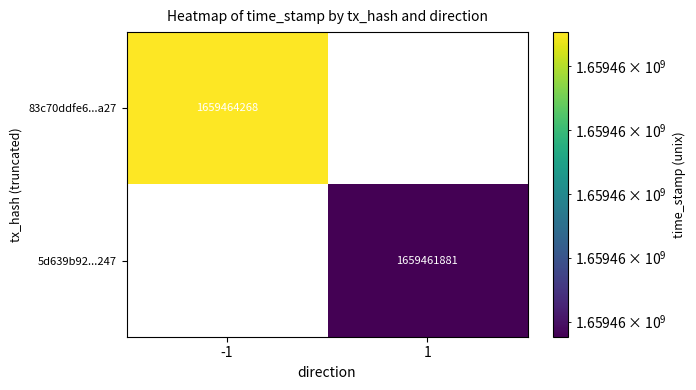

Is it true that 83c70ddfe6...a27 equals 1659464268 at -1?

True